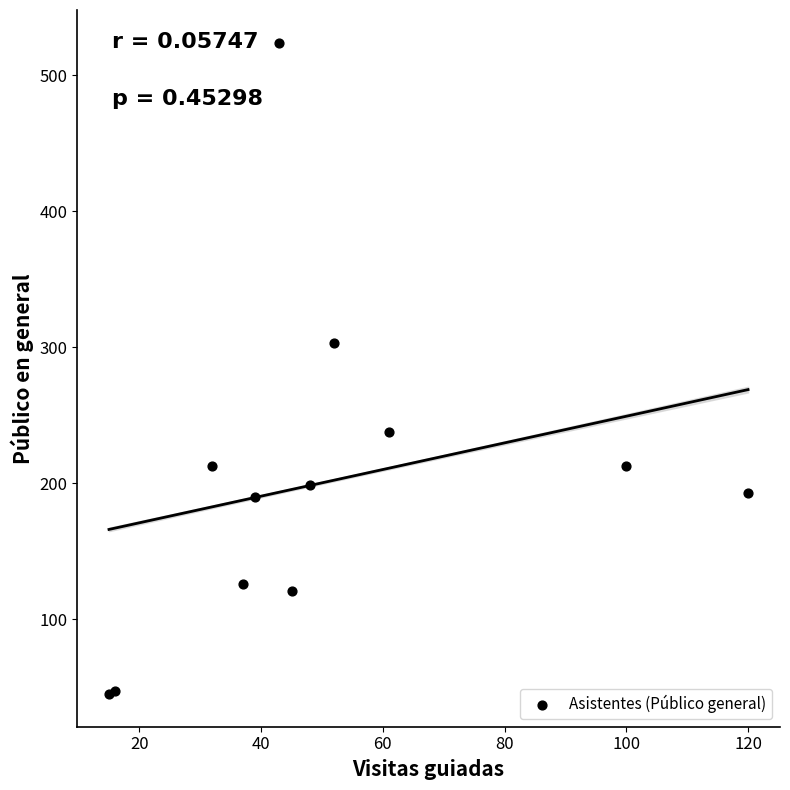

What Y value in the scatter plot is closest to 284?

303